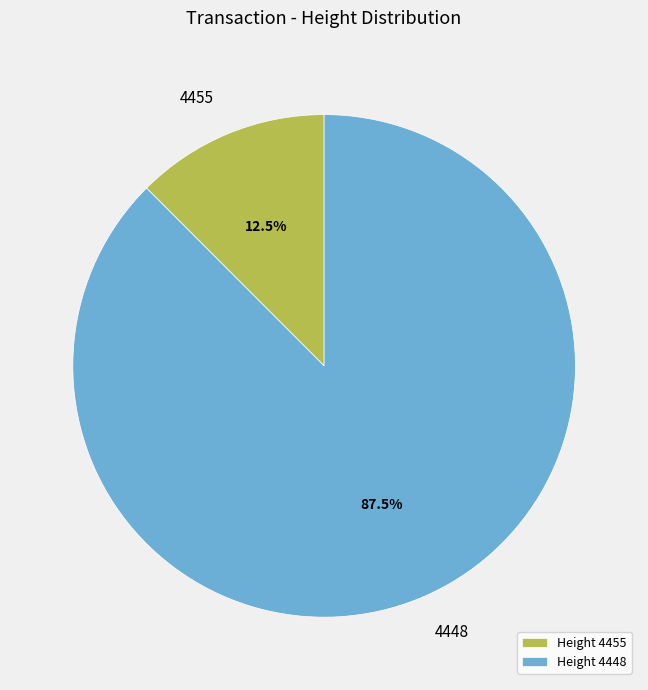

Is 4448 the majority of the pie?

Yes